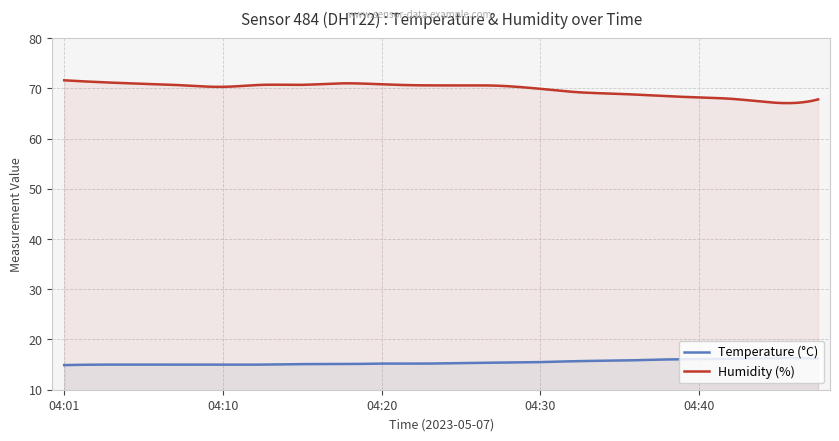

What is the spread (max minus min) of values at 04:43?

51.6